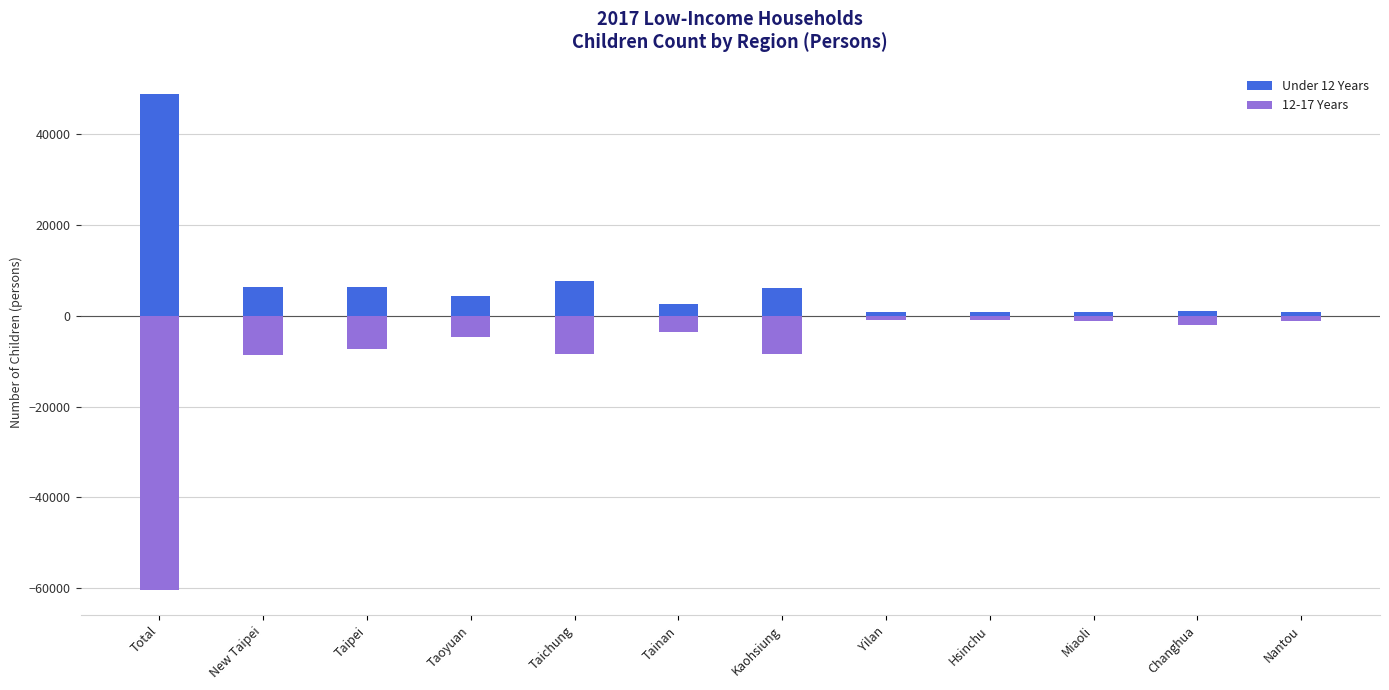

At which category is the sum across all series the highest?

Hsinchu